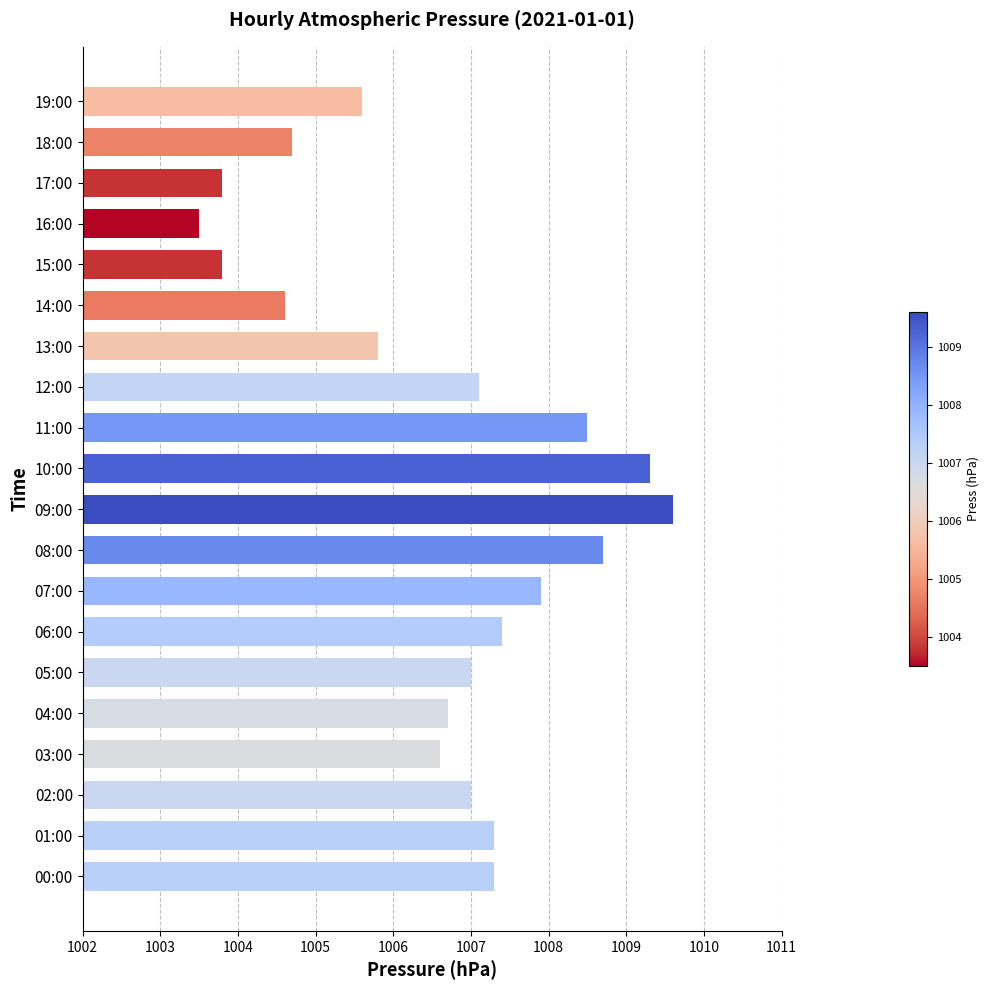

Approximately how many times larger is the value at 06:00 compared to 01:00?

1.0